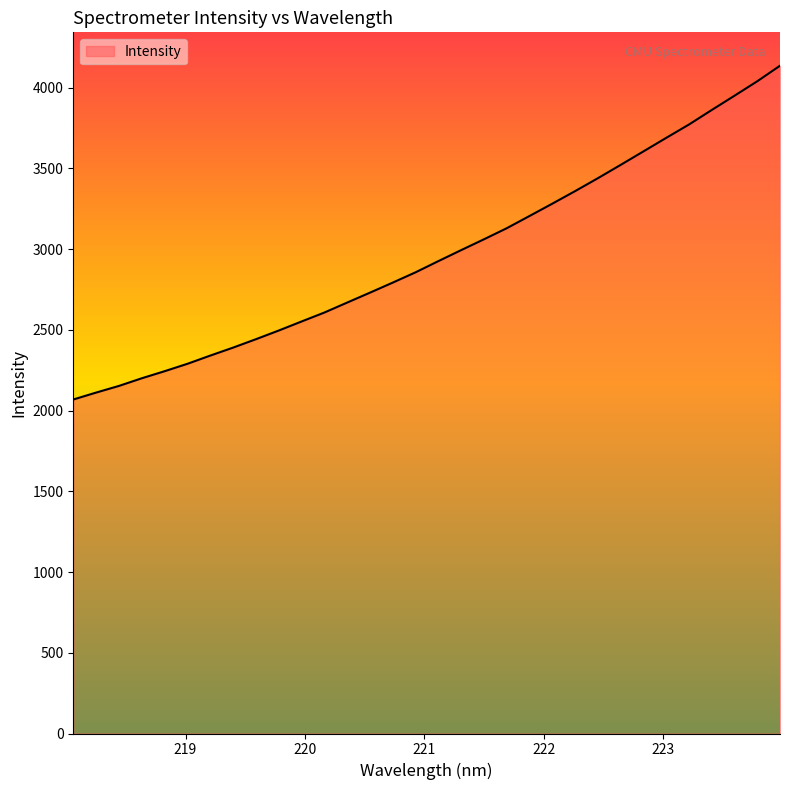

What is the smallest value displayed?

2068.5